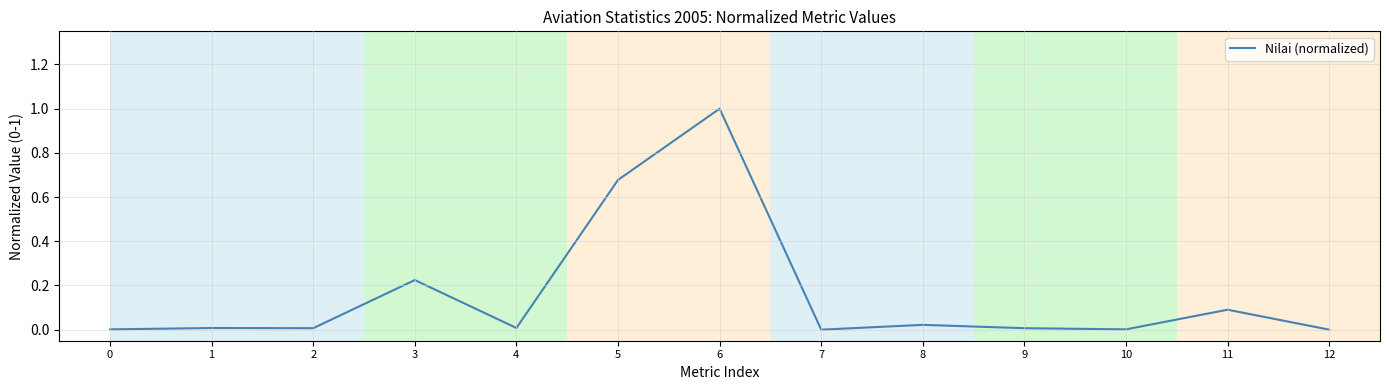

Which category has the highest value across all series?

6